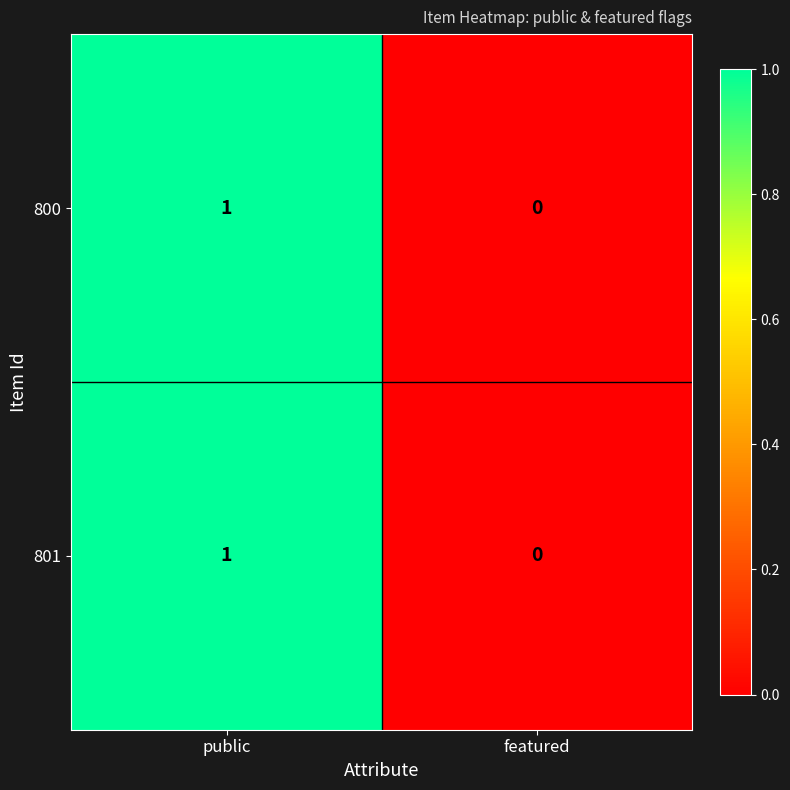

Reading right to left, list all the values displayed in this chart.

800: featured=0	public=1
801: featured=0	public=1